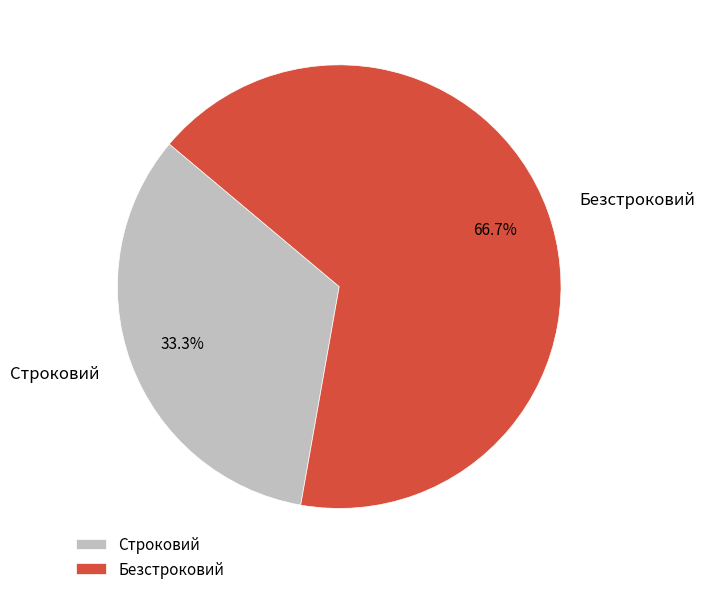

To the nearest percent, what is the average slice percentage?

50%